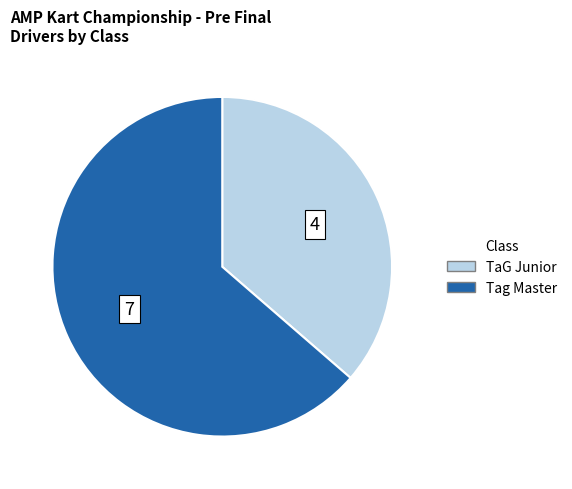

Rank the categories by value from lowest to highest.

TaG Junior, Tag Master